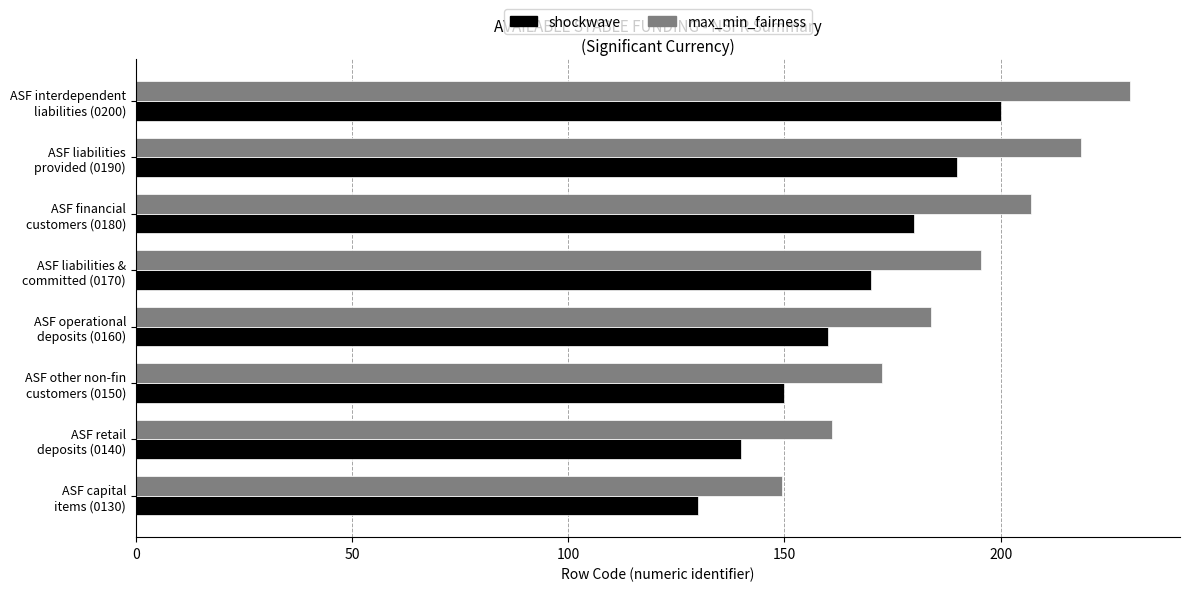

List the series in order of their overall mean, lowest first.

shockwave, max_min_fairness